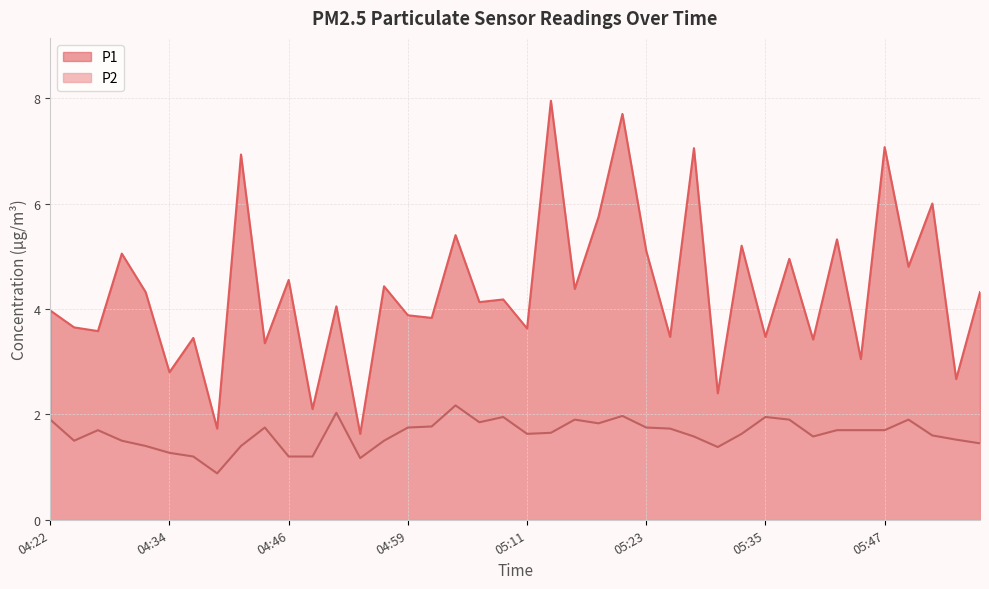

What is the label of the 29th point from the right?

04:49